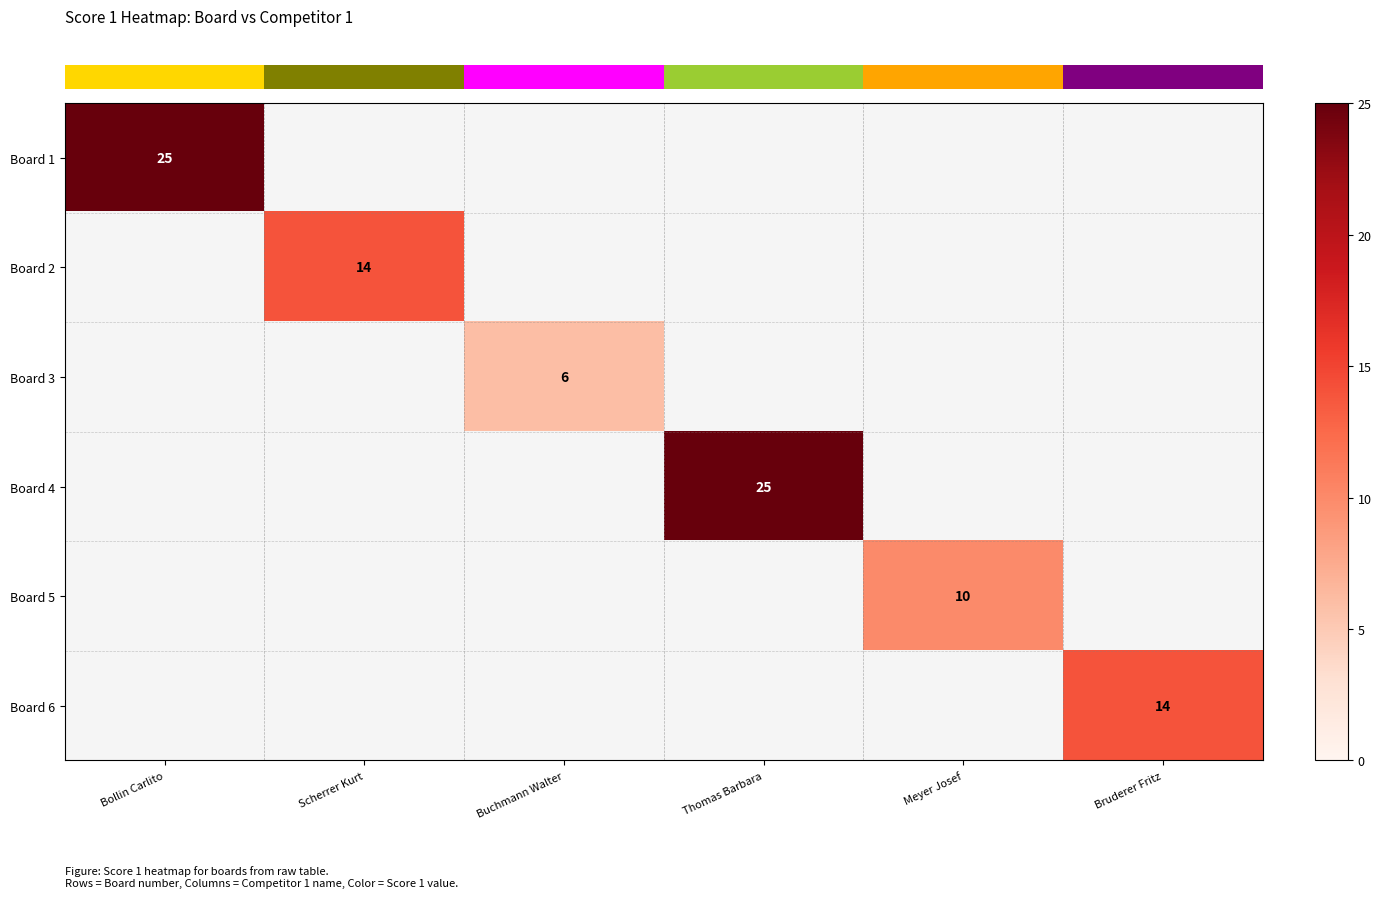

Which category has the lowest value in the row_0 series?

Bollin Carlito